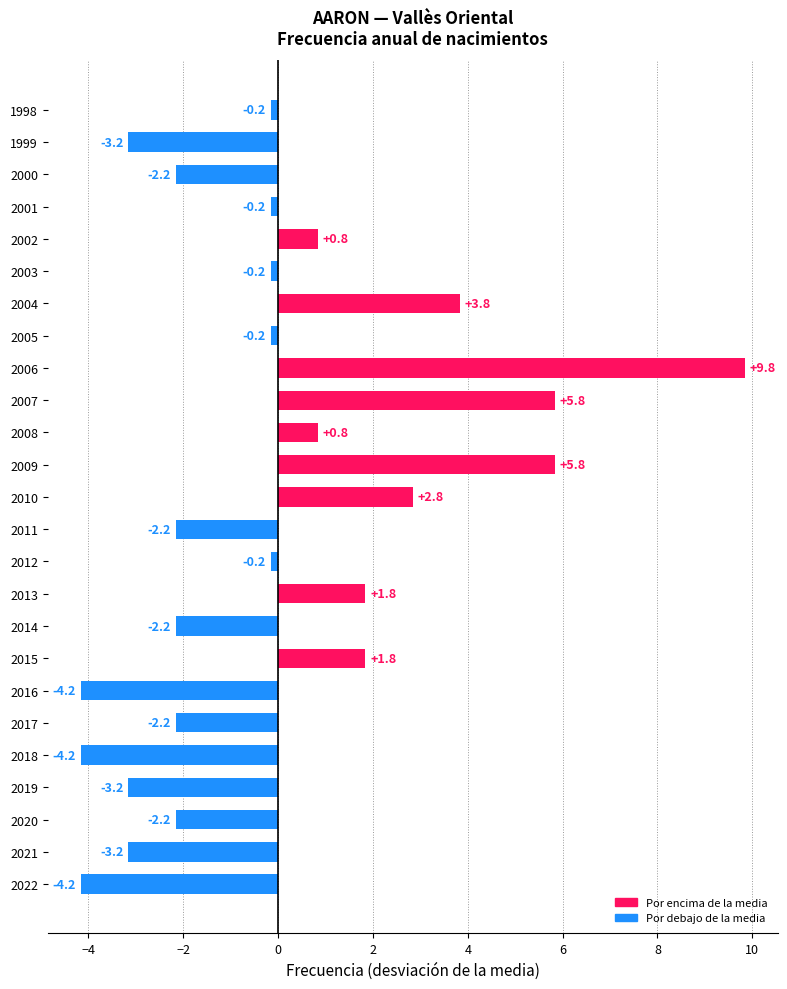

How many bars are there in total?

25